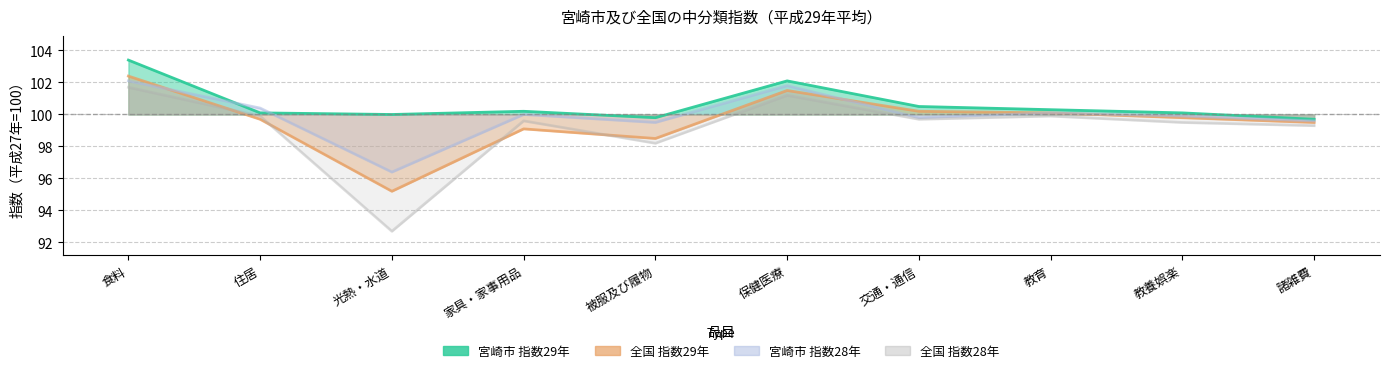

What is the difference between the maximum and minimum values in the 宮崎市 指数29年 series?

3.7